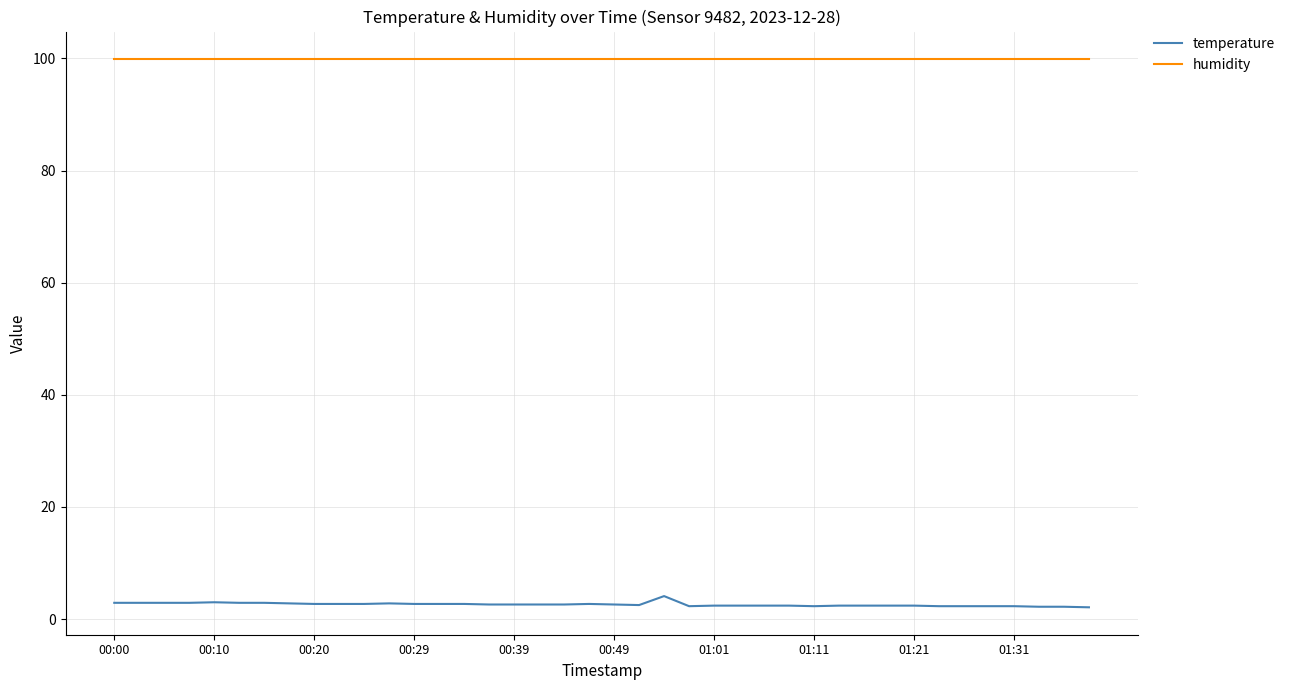

What is the minimum value for humidity?

99.9